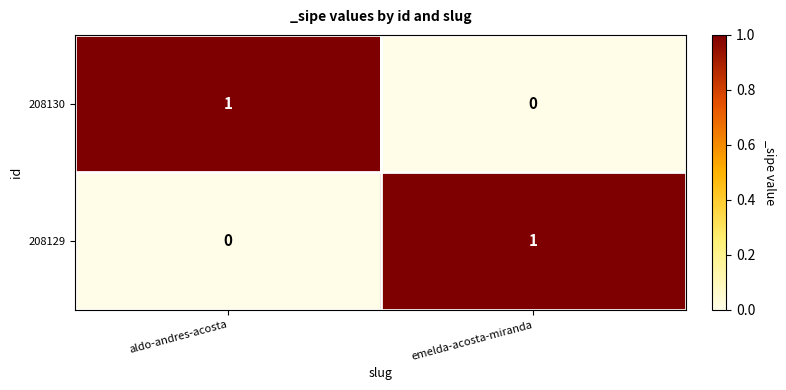

Reading left to right, list all the values displayed in this chart.

208130: aldo-andres-acosta=1	emelda-acosta-miranda=0
208129: aldo-andres-acosta=0	emelda-acosta-miranda=1